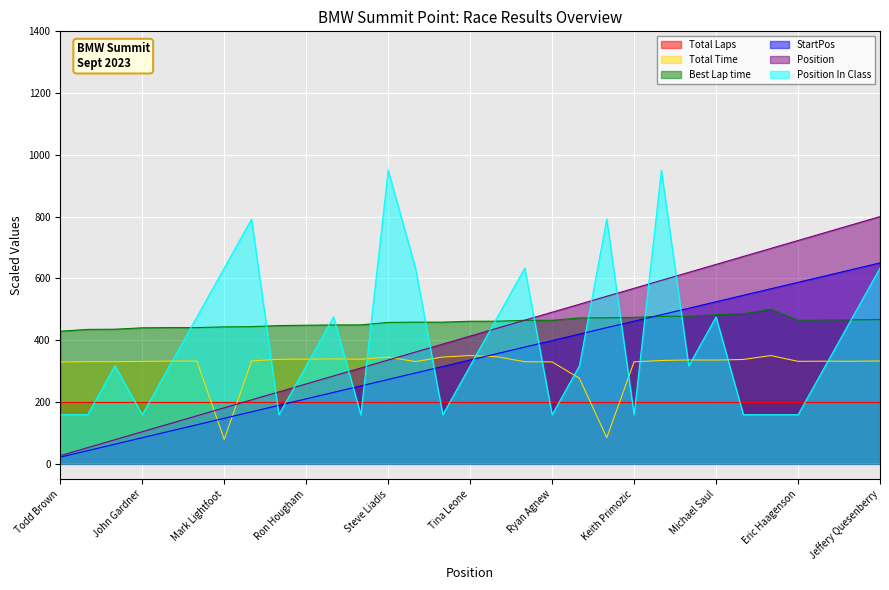

What is the difference between the Position values at Mark Lightfoot and Matthew Noonan?

230.6